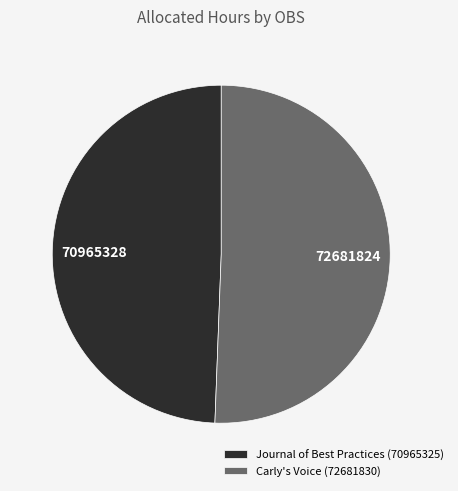

Which category has the biggest portion of the pie?

Carly's Voice (72681830)